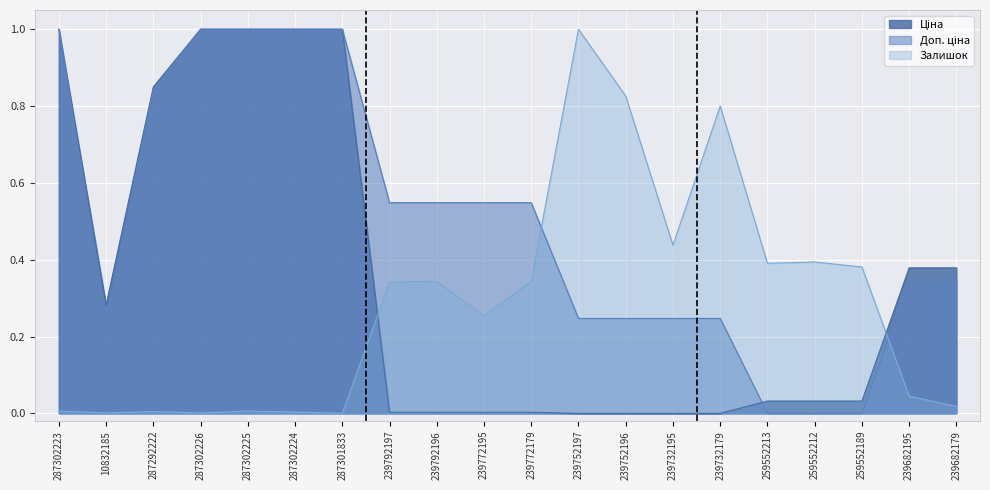

What is the difference between the Залишок values at 287302223 and 239752196?

0.8